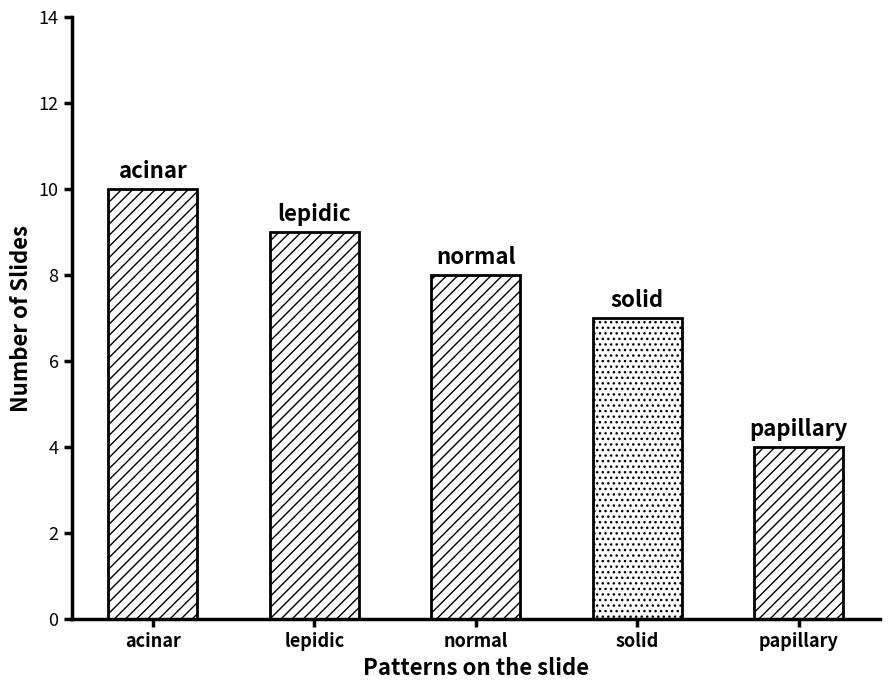

What is the value of the 1st bar from the left?

10